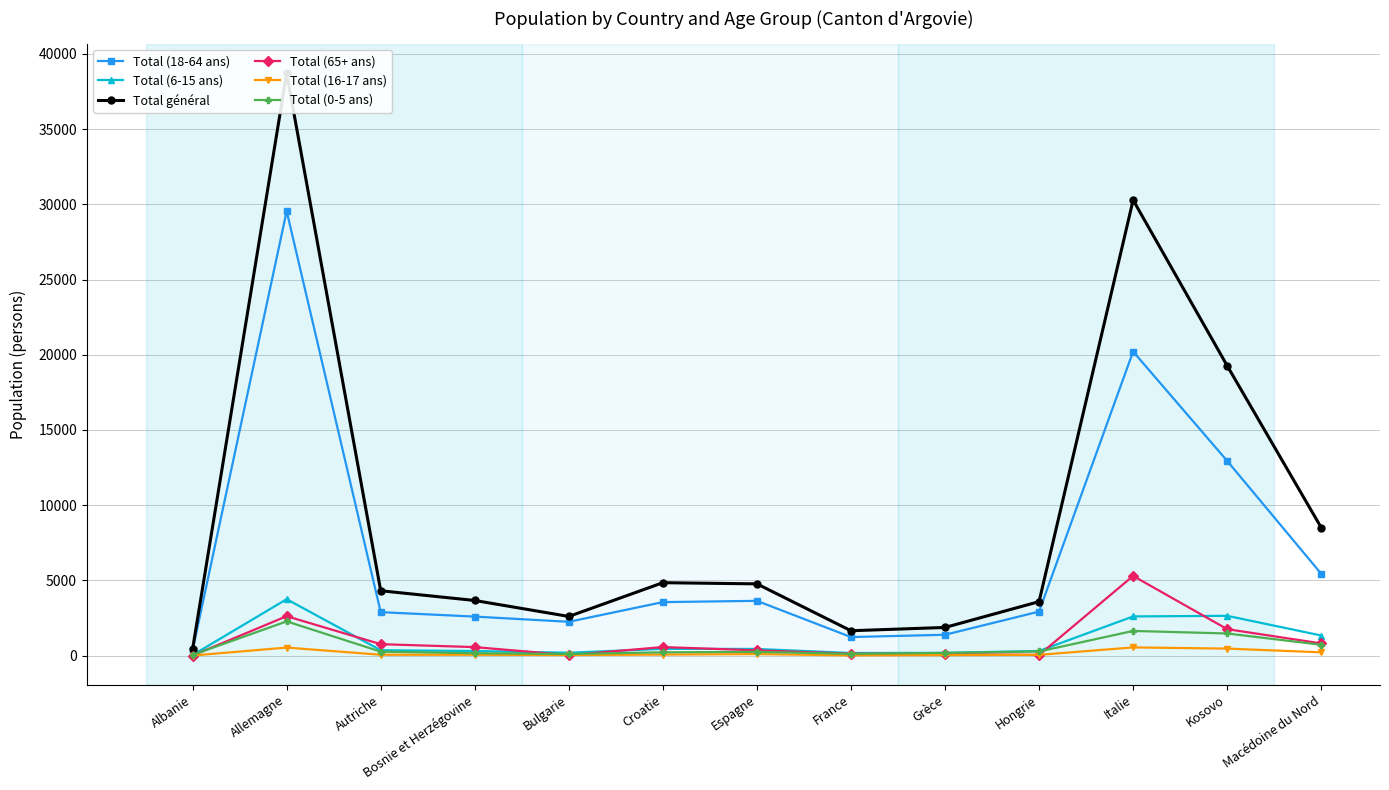

What is the minimum value for Total (16-17 ans)?

2